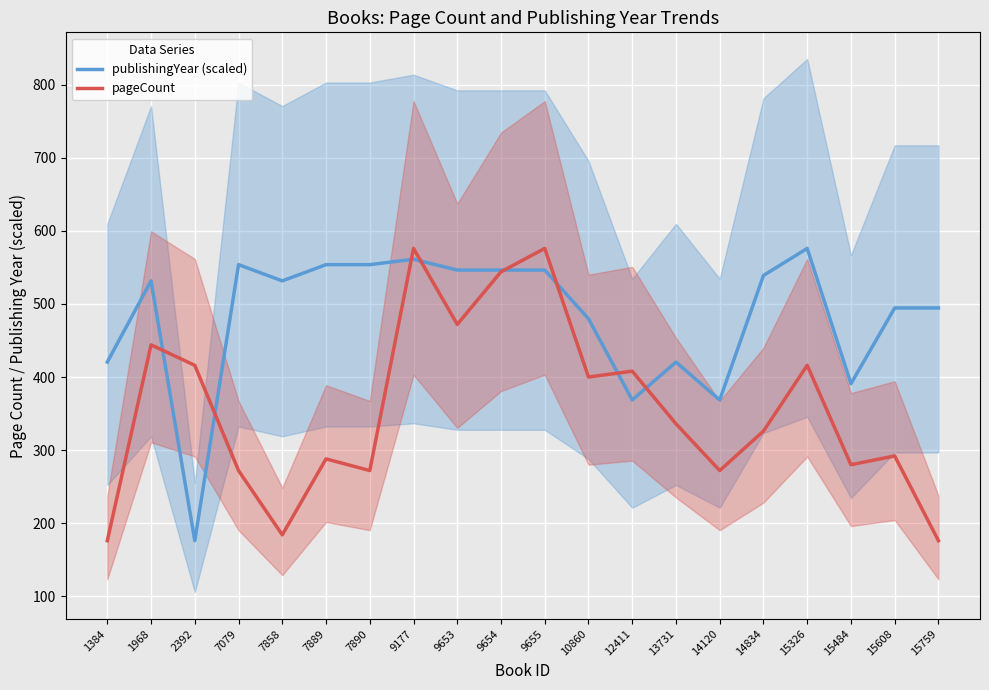

What is the sum of the pageCount values at 7079 and 15759?

448.0